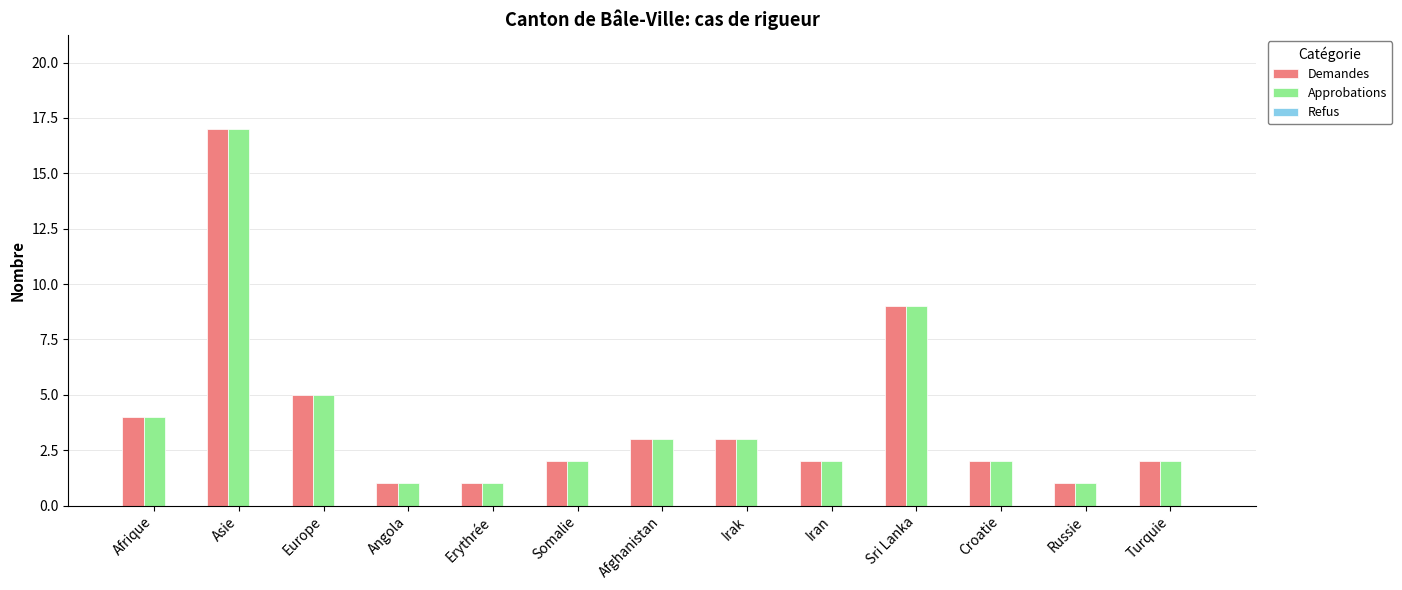

What is the total value across all series at Somalie?

4